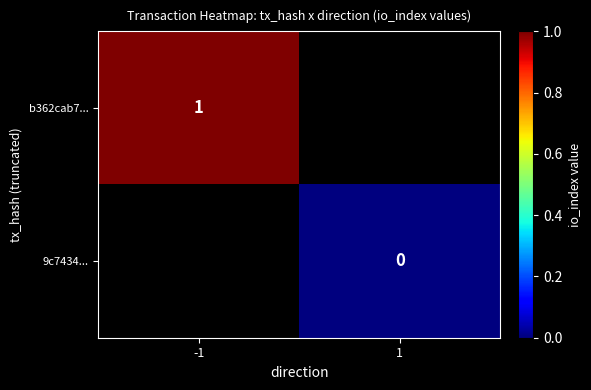

True or false: b362cab7... has a value of 1 at -1.

True